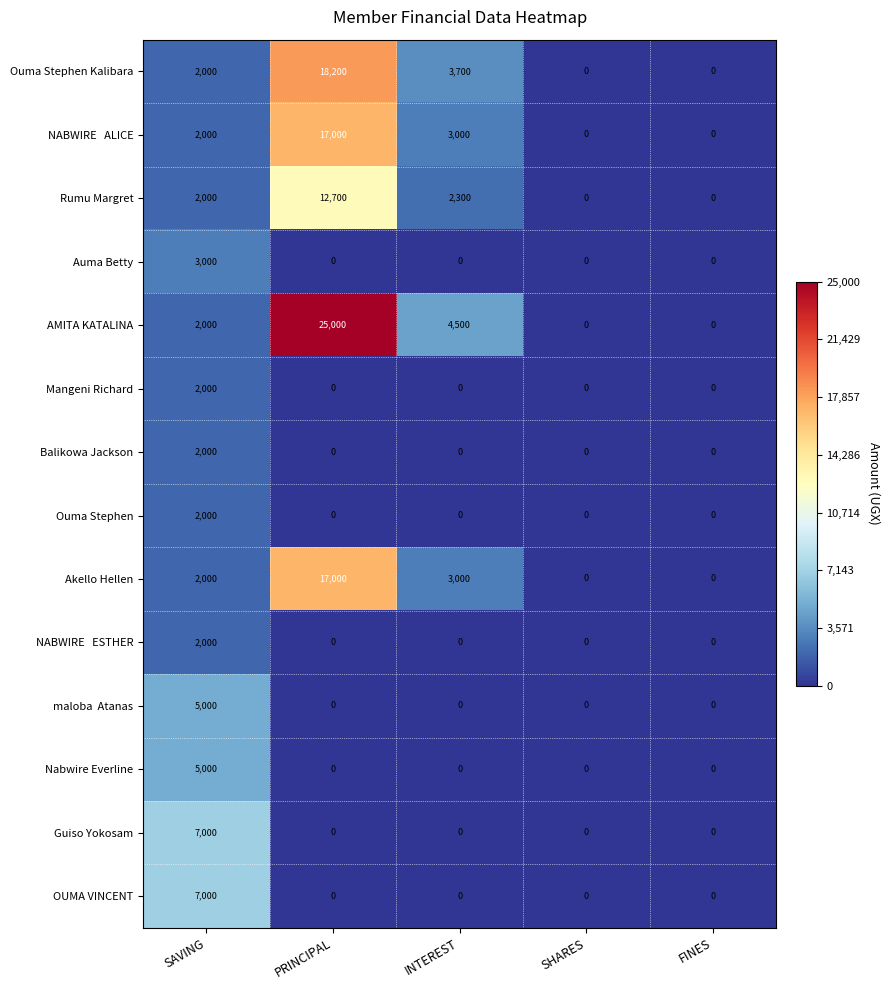

True or false: Akello Hellen has a value of 26040 at PRINCIPAL.

False